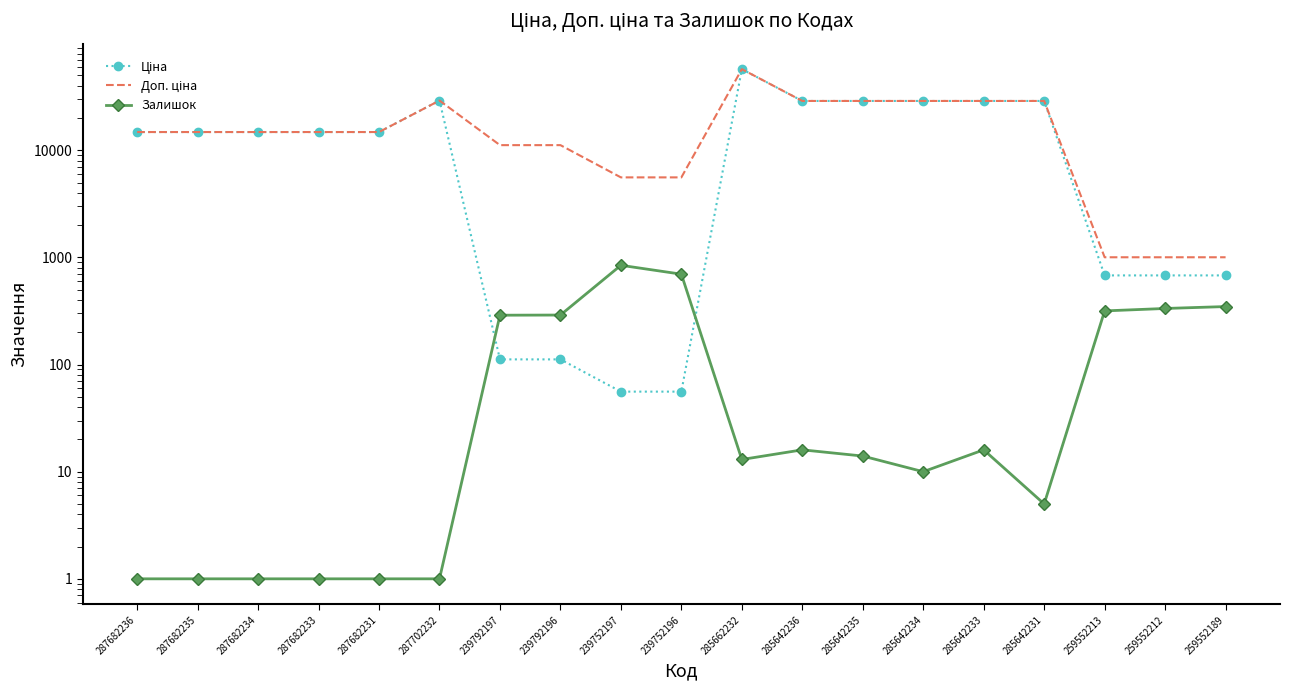

At which category does Доп. ціна reach its first local peak?

287702232